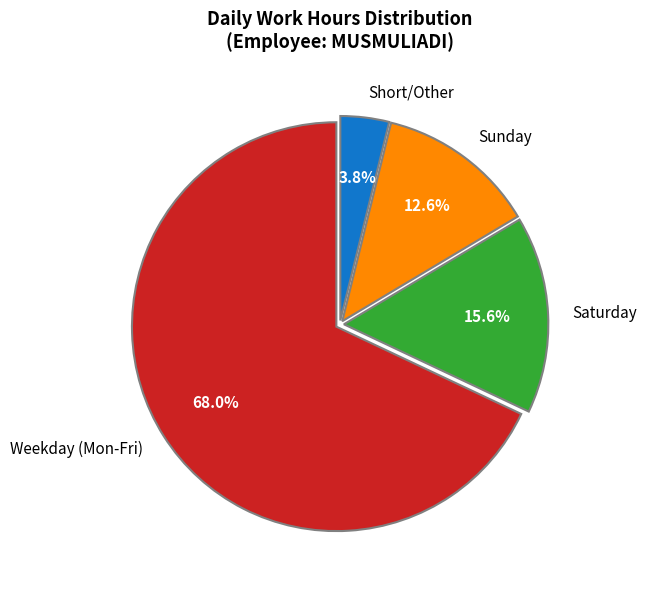

How many segments does this pie chart have?

4